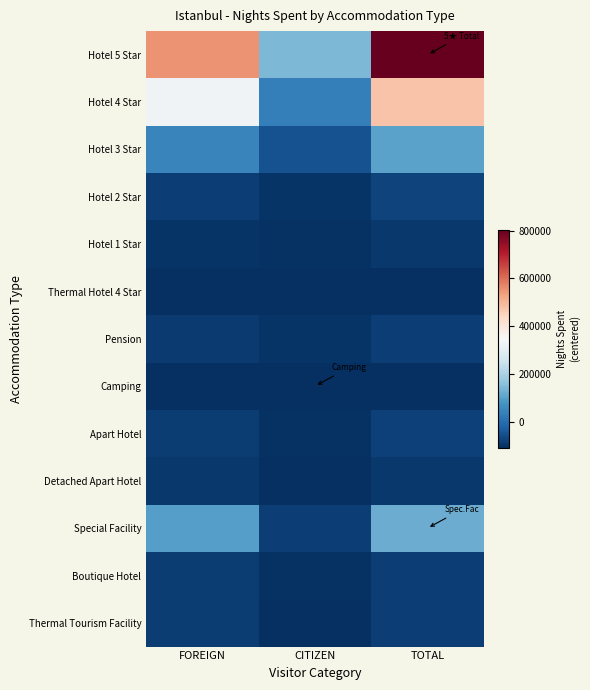

Which series changed the most between CITIZEN and TOTAL?

Hotel 5 Star